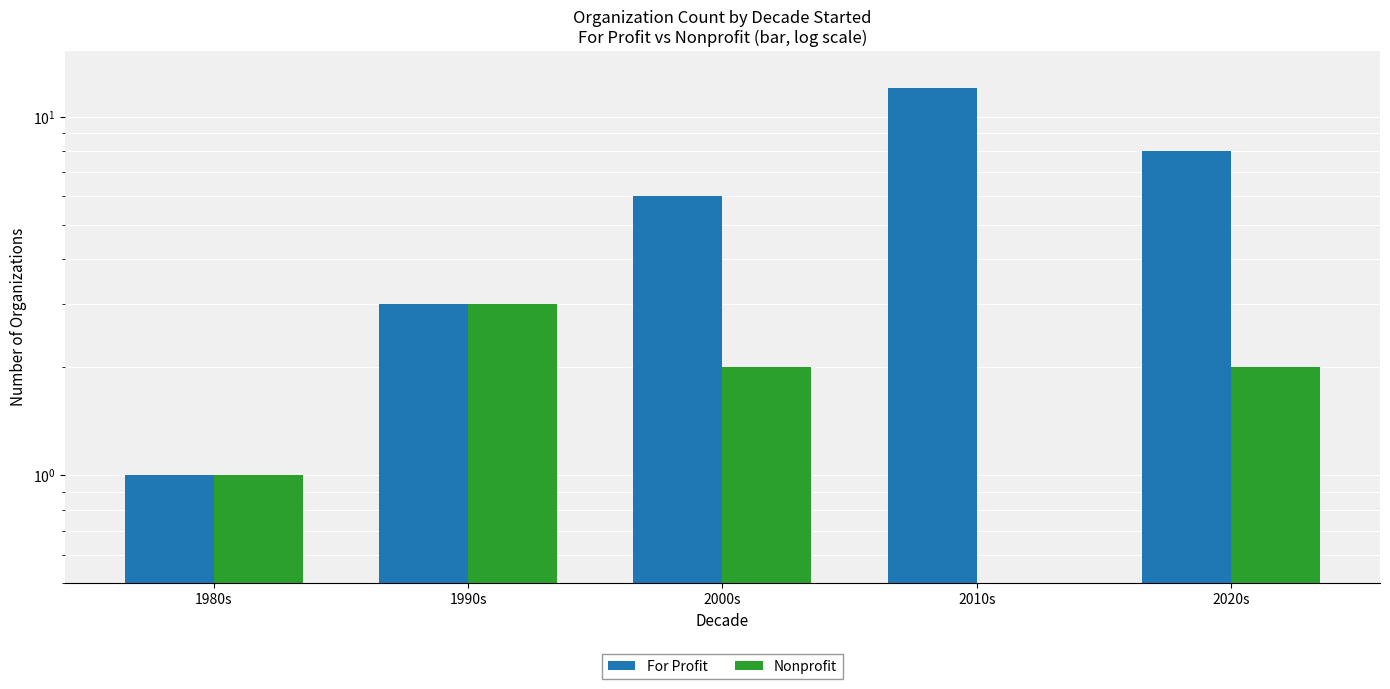

Is the value of For Profit at 2020s greater than the value of Nonprofit at 2010s?

Yes